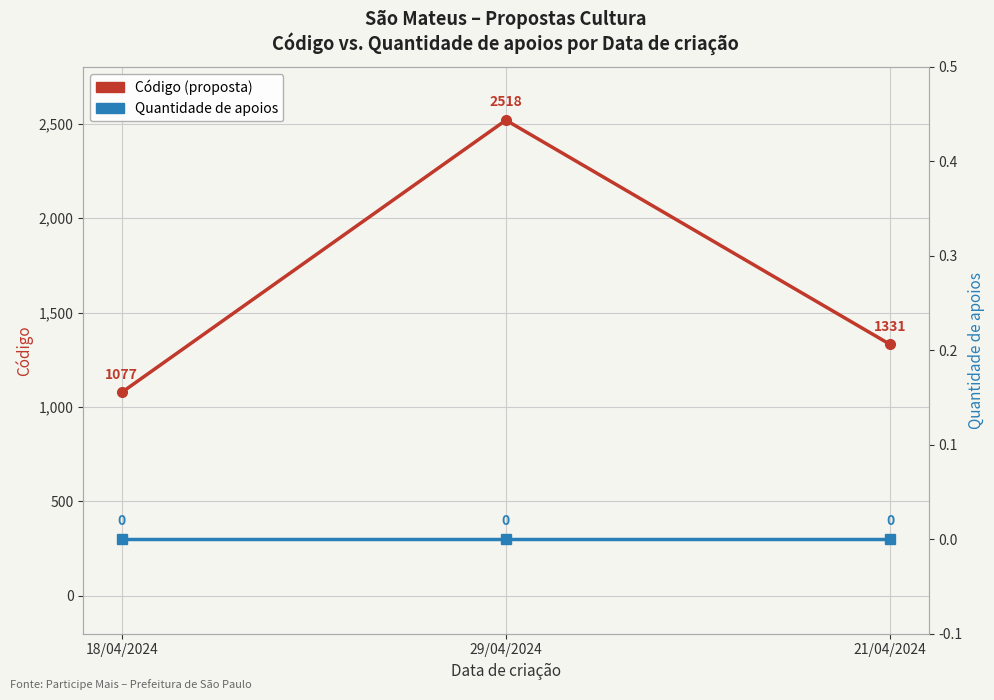

How many categories are shown in the chart?

3